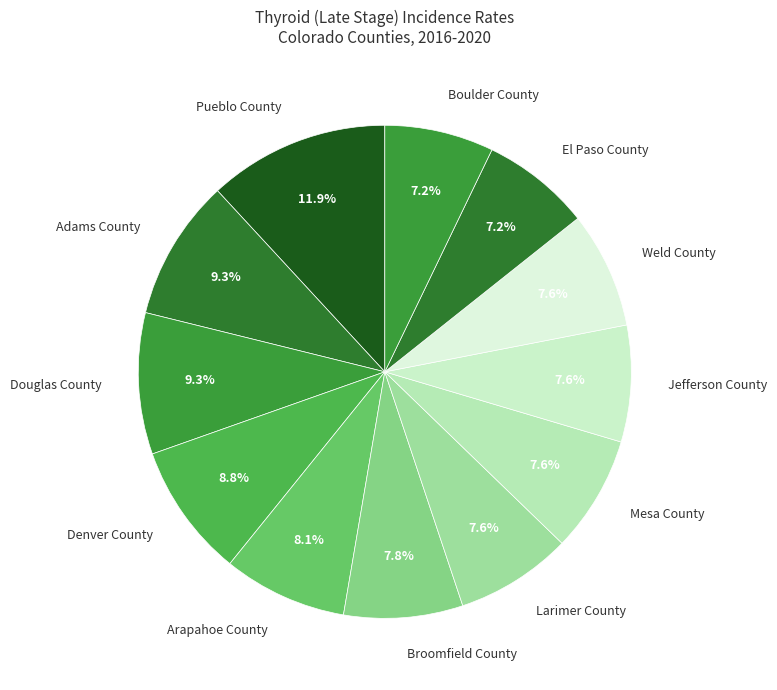

What percentage do Boulder County and Mesa County together represent?

14.8%